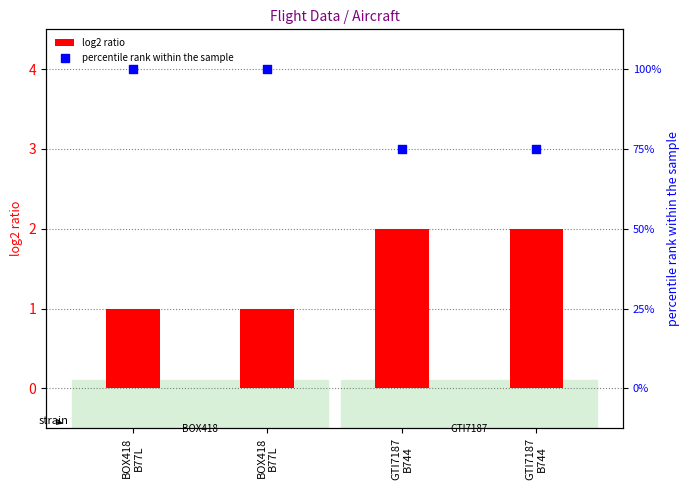

Which series contains the lowest Y value?

log2 ratio